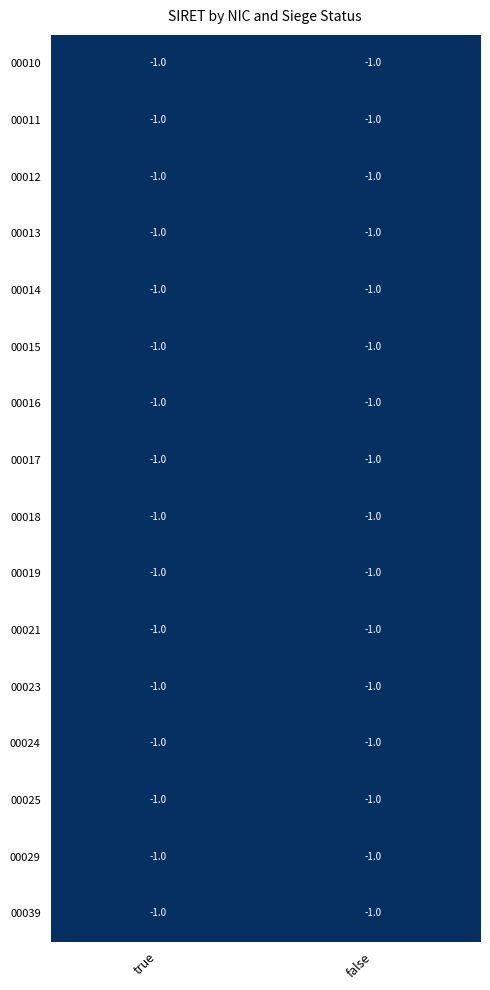

Which category has the highest value across all series?

true